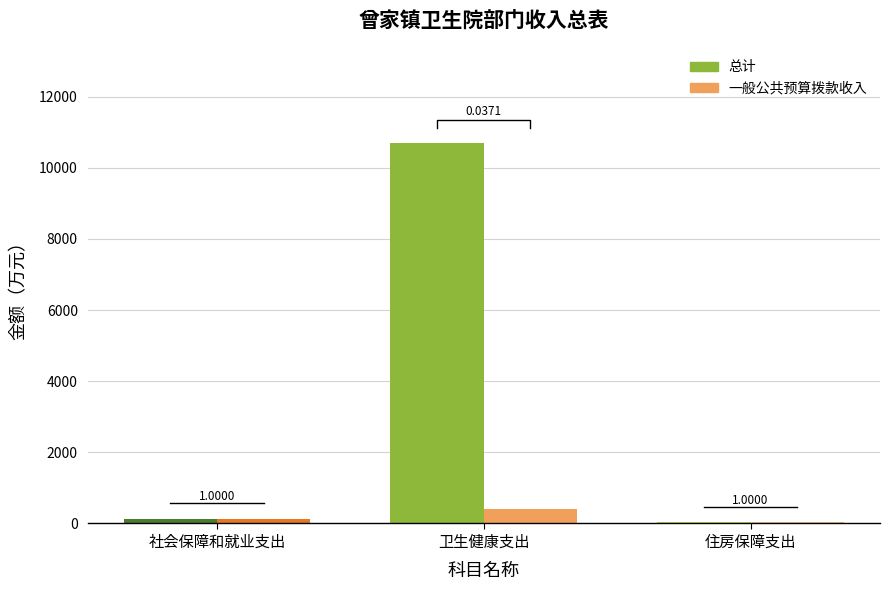

What is the maximum value shown in the chart?

10696.4